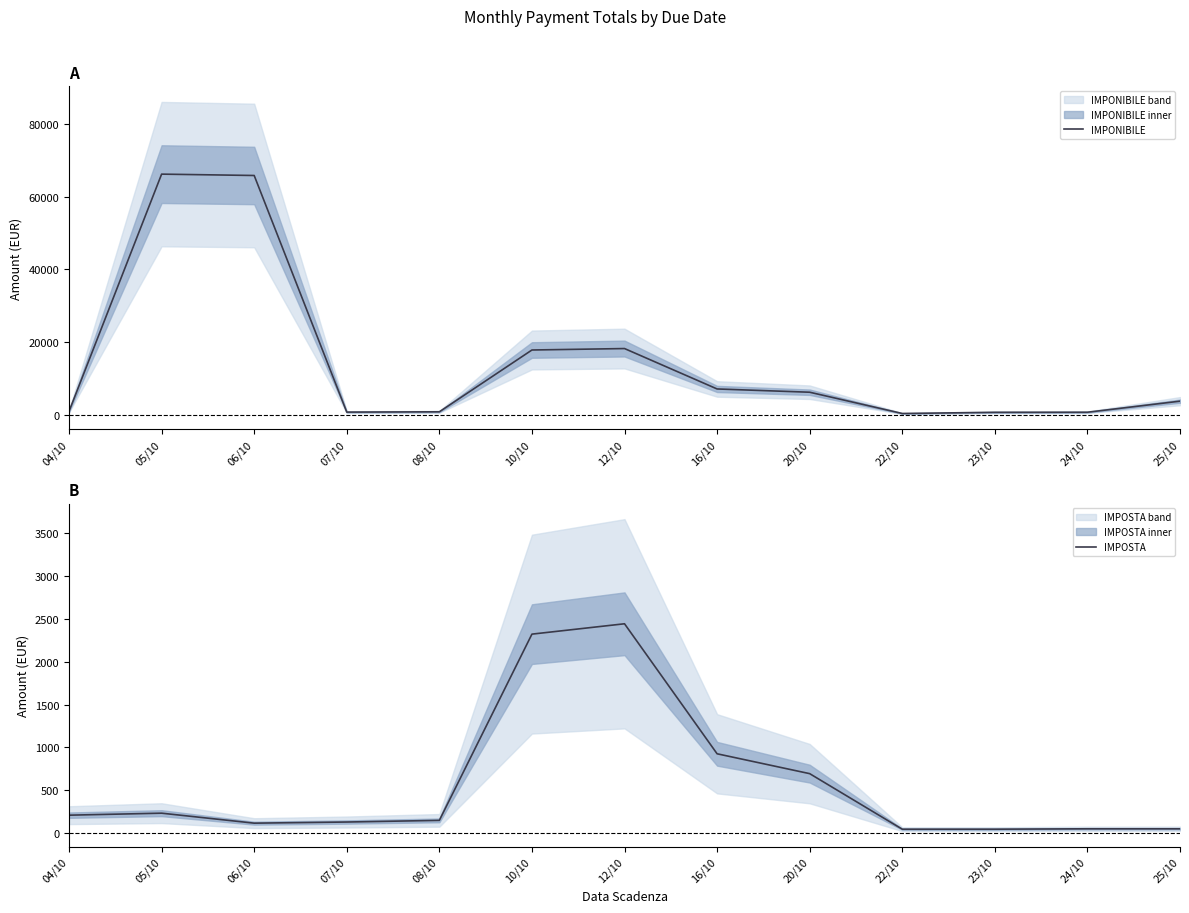

The value of IMPONIBILE at 07/10 is 457.4. True or false?

False